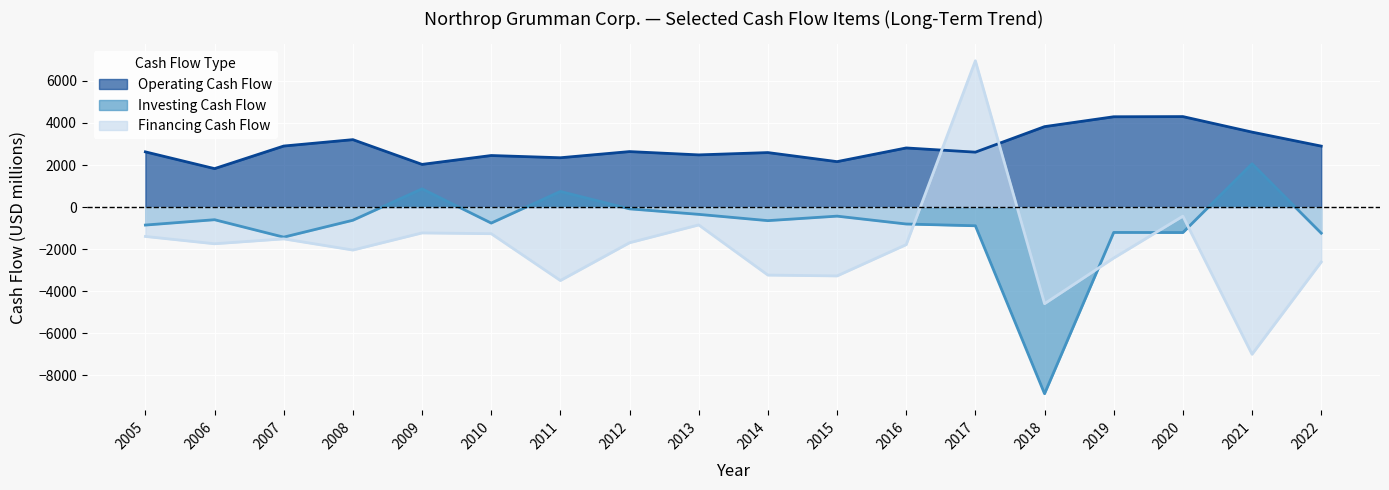

Rank the series by their maximum value, from lowest to highest.

Investing Cash Flow, Operating Cash Flow, Financing Cash Flow